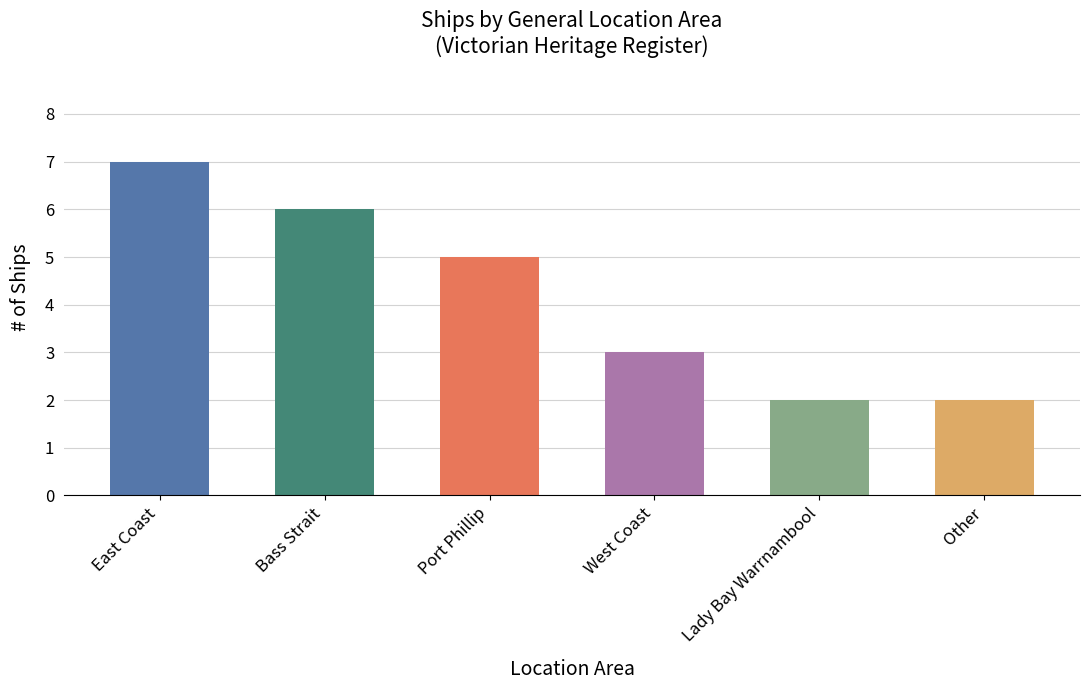

What is the change in value from West Coast to Lady Bay Warrnambool?

-1